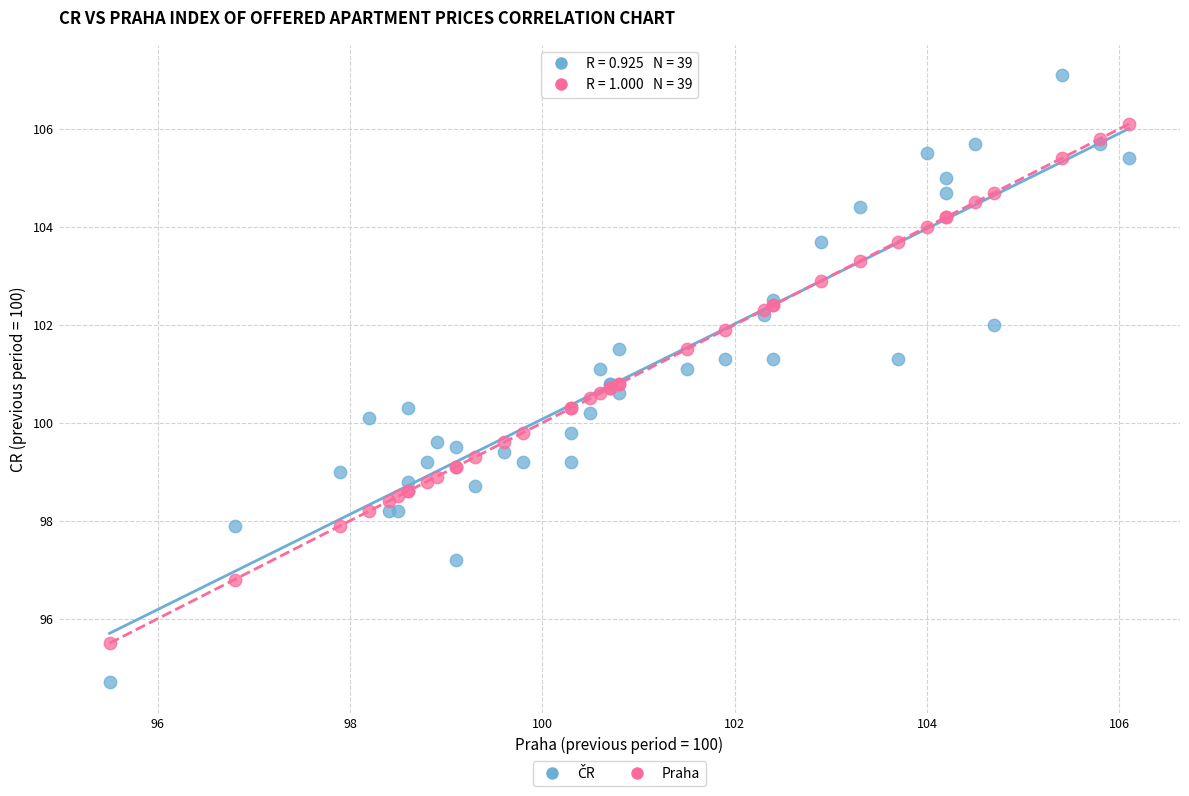

What is the X range (max minus min) for the scatter plot?

10.6